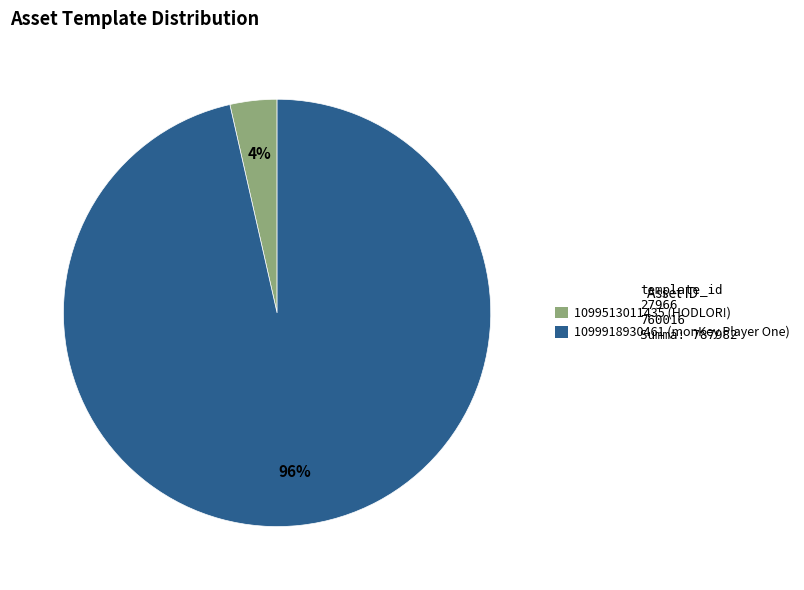

Which has a higher value, 1099513011435 (HODLOR!) or 1099918930461 (monKey Player One)?

1099918930461 (monKey Player One)